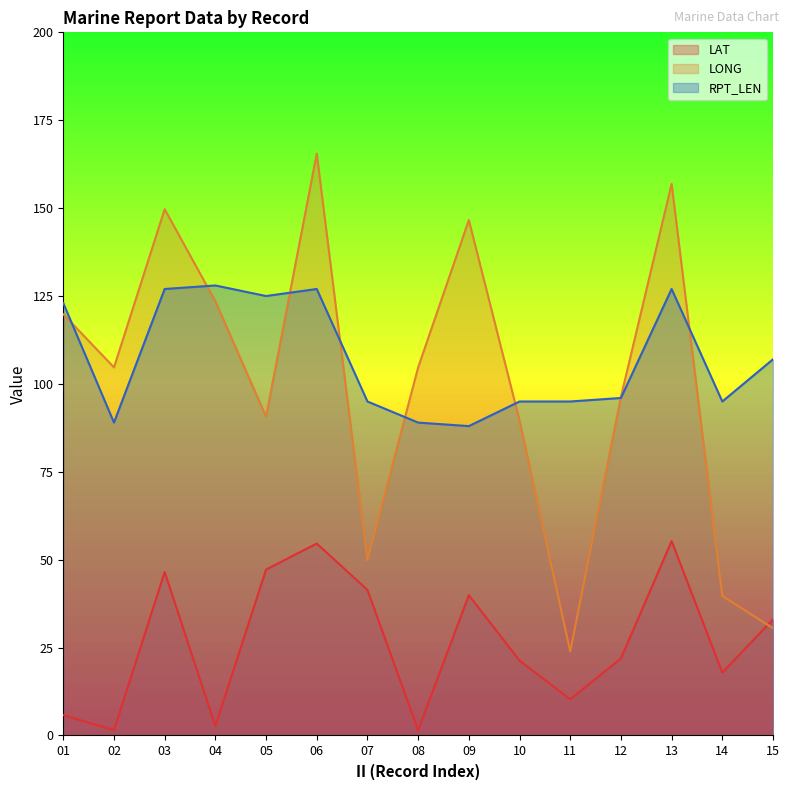

Rank the series by their maximum value, from highest to lowest.

LONG, RPT_LEN, LAT